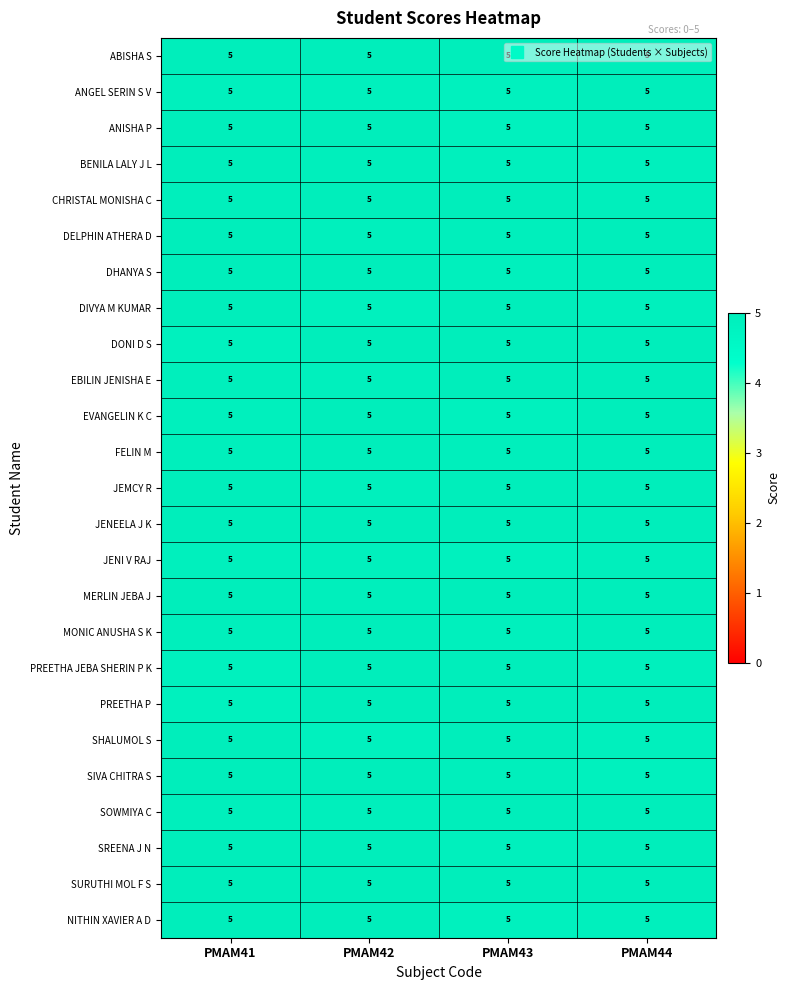

The BENILA LALY J L series shows 5.0 at PMAM41. True or false?

True